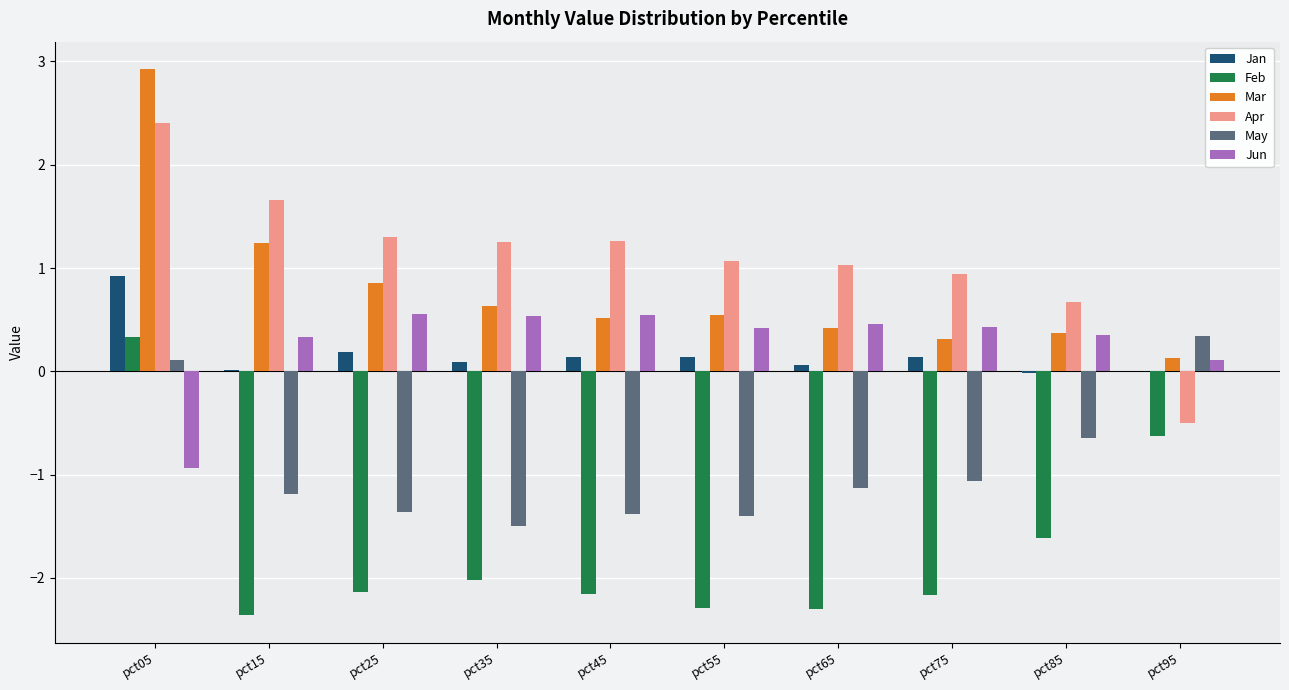

The May series shows -2.1 at pct35. True or false?

False